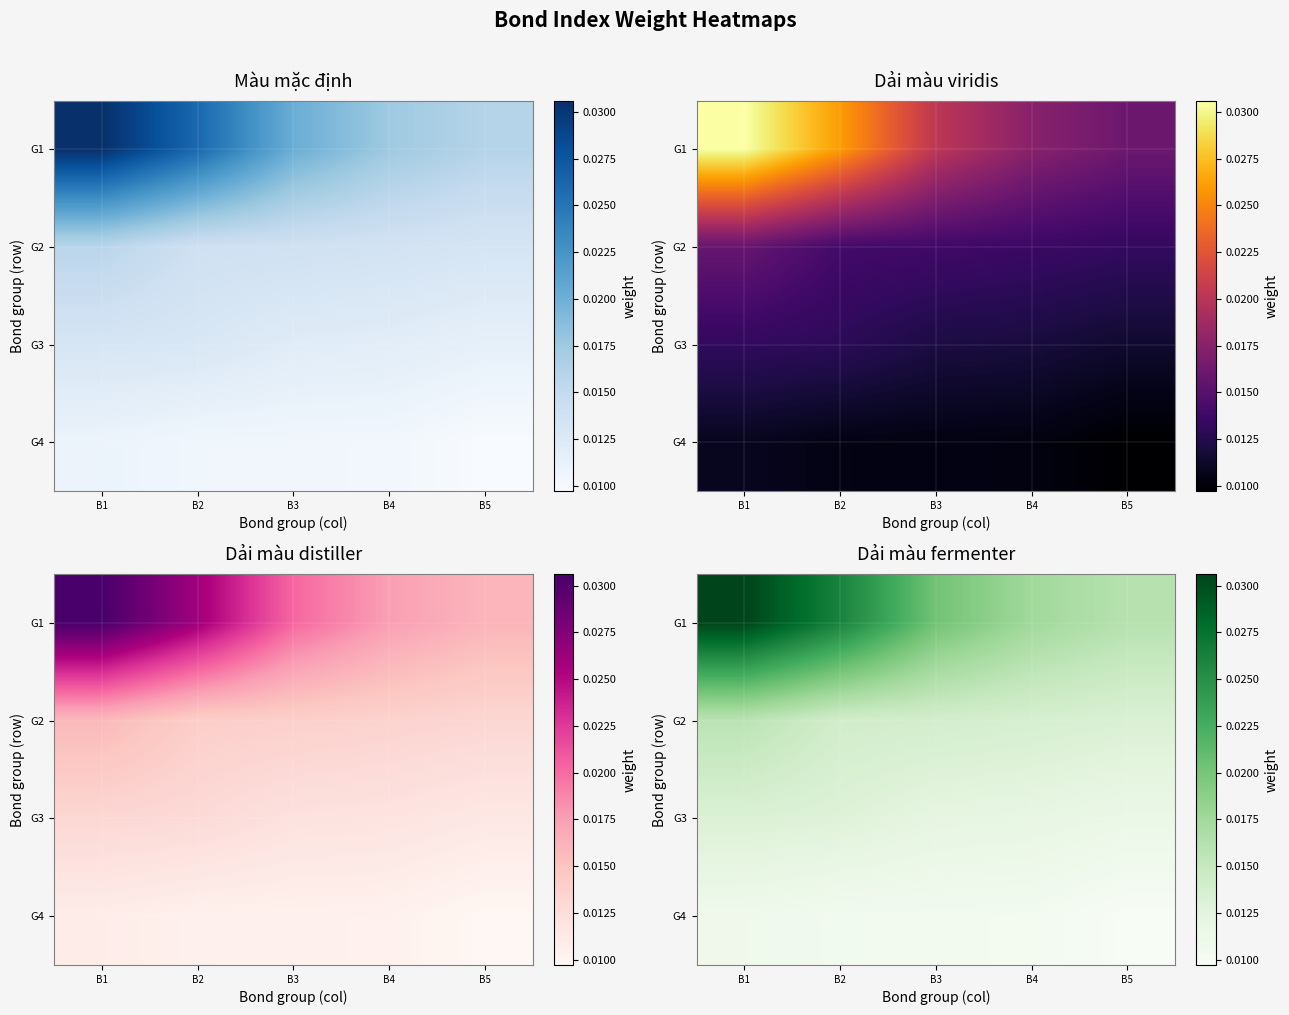

List the series in order of their overall mean, lowest first.

G4, G3, G2, G1